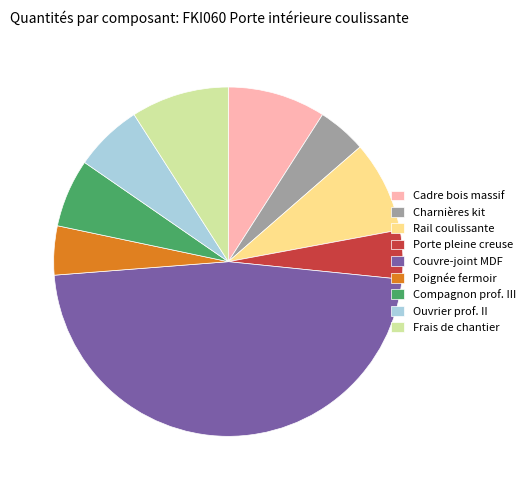

Approximately how many times larger is the value at Poignée fermoir compared to Compagnon prof. III?

0.7